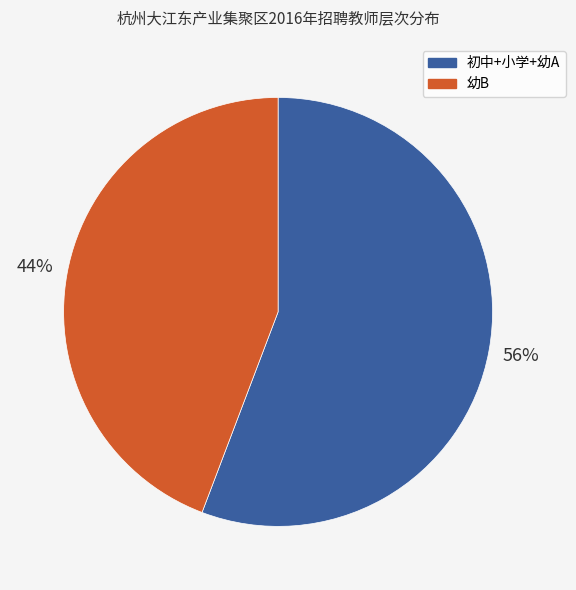

Count the number of slices in the pie.

2